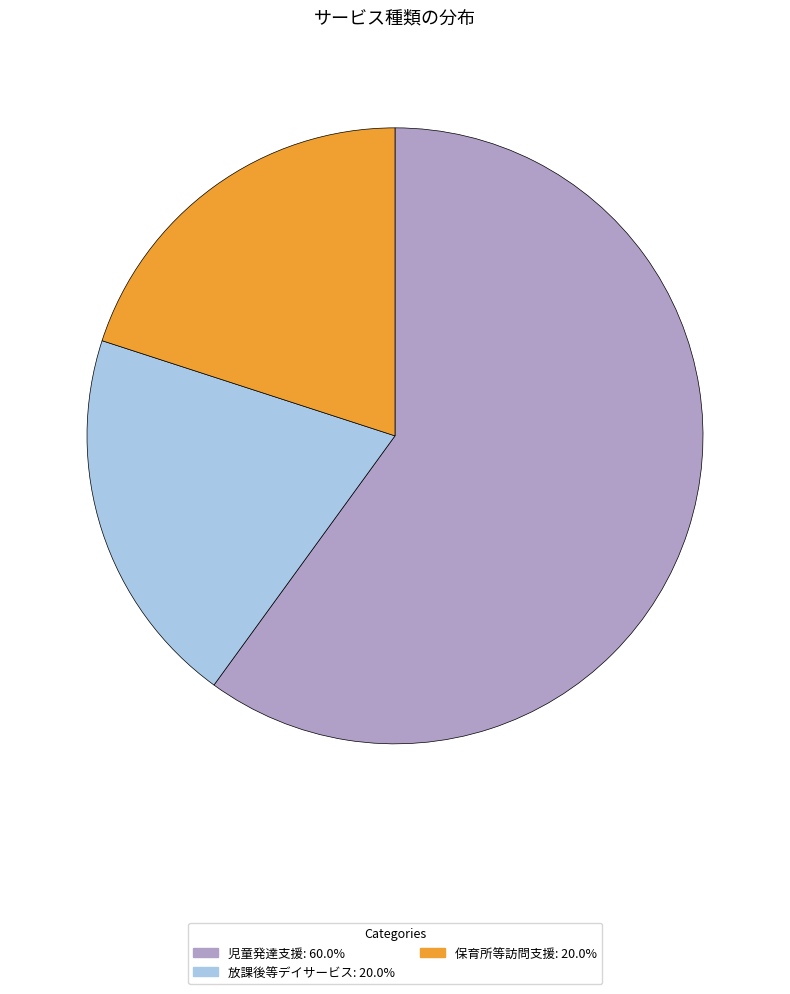

Does 放課後等デイサービス account for over 50% of the chart?

No